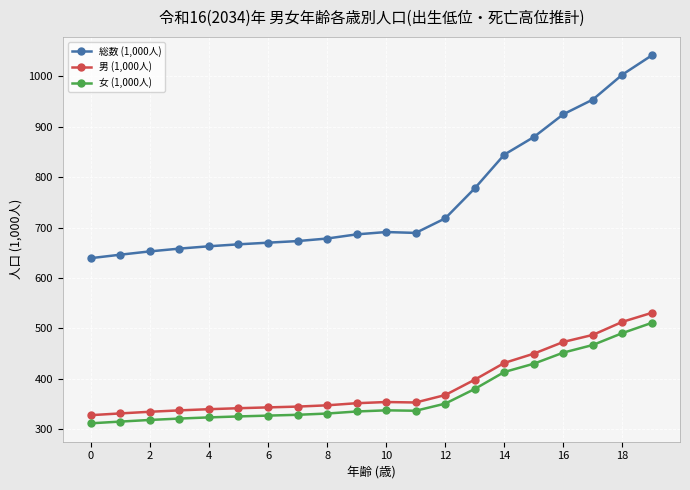

What is the average value of the 女 (1,000人) series?

370.1